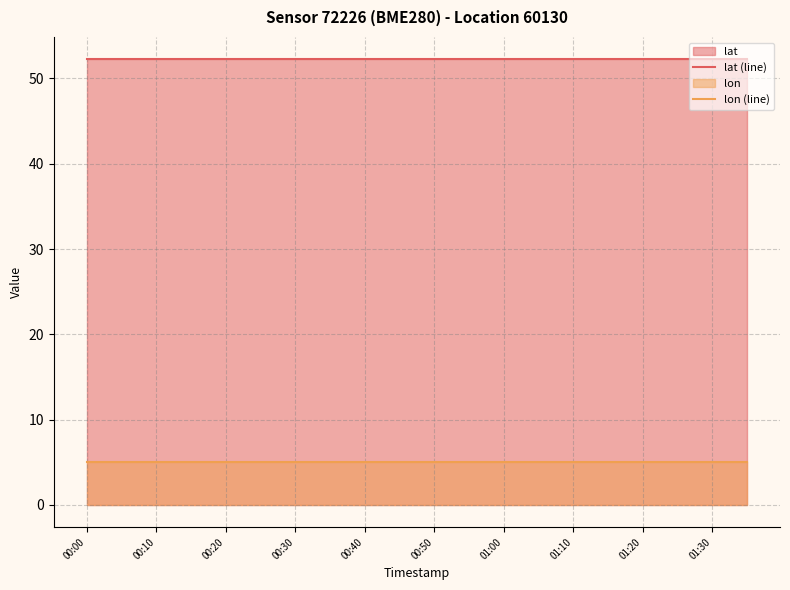

Where is lon (line) nearest to the value 5?

00:00